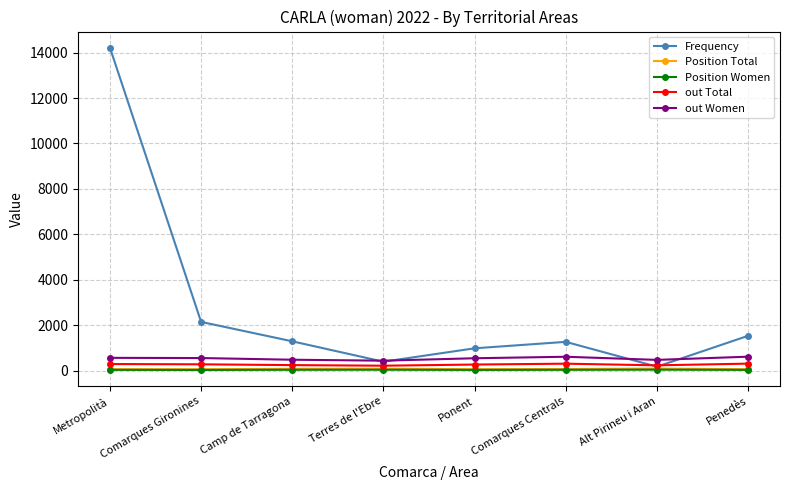

Is the value of out Women at Penedès greater than the value of Frequency at Terres de l'Ebre?

Yes